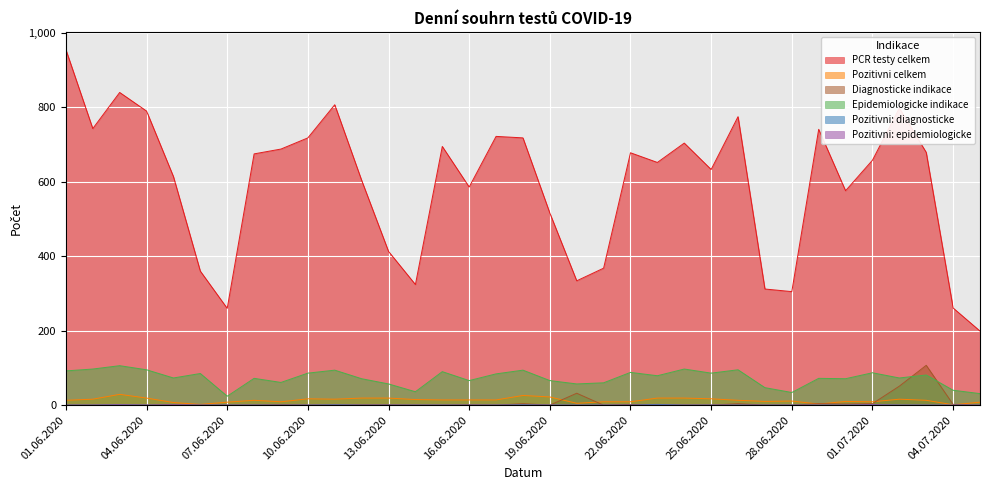

What is the difference between the highest and lowest values at 08.06.2020?

675